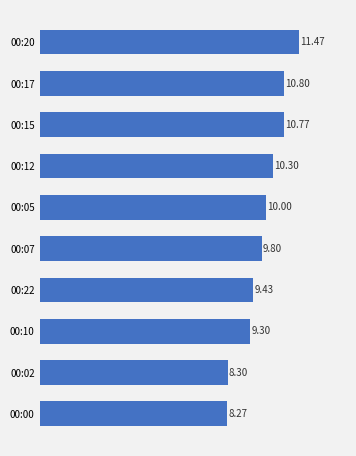

What is the difference between the second highest and minimum values?

2.5